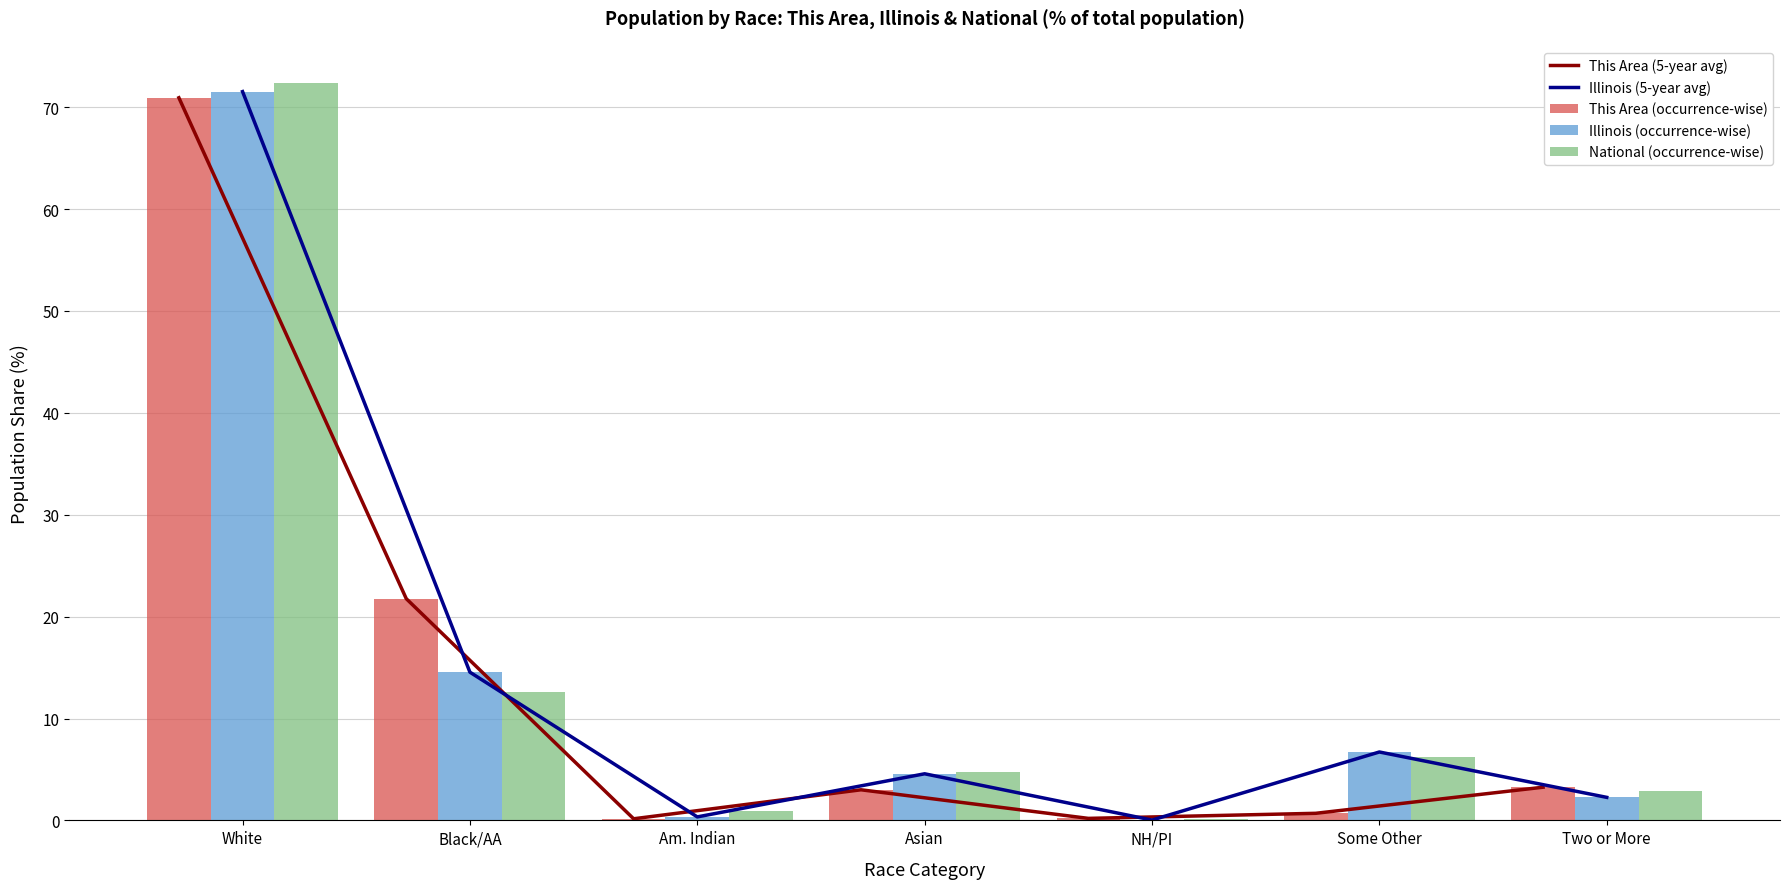

At which label does This Area (5-year avg) first exceed 3?

White